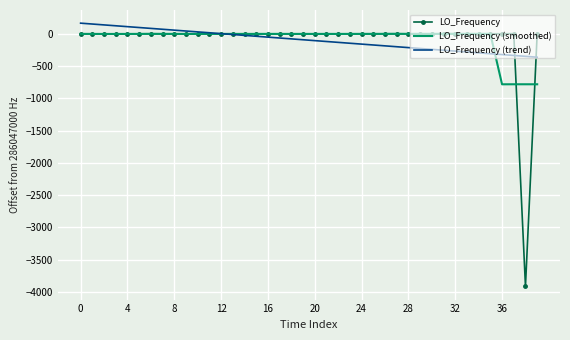

How many values in the LO_Frequency series exceed -1?

19